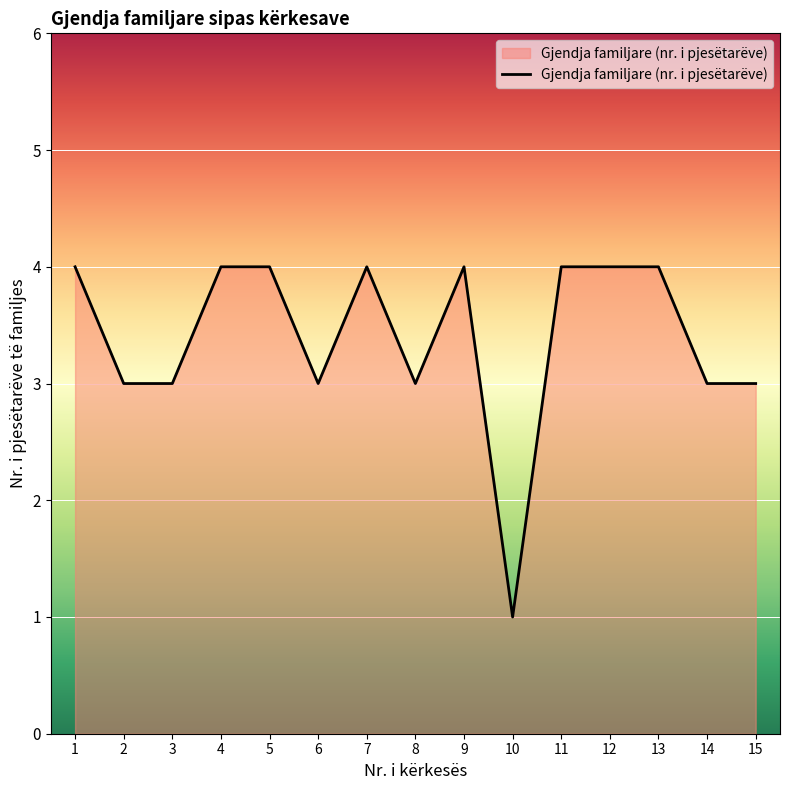

What is the ratio of the value at 14 to the value at 8?

1.0